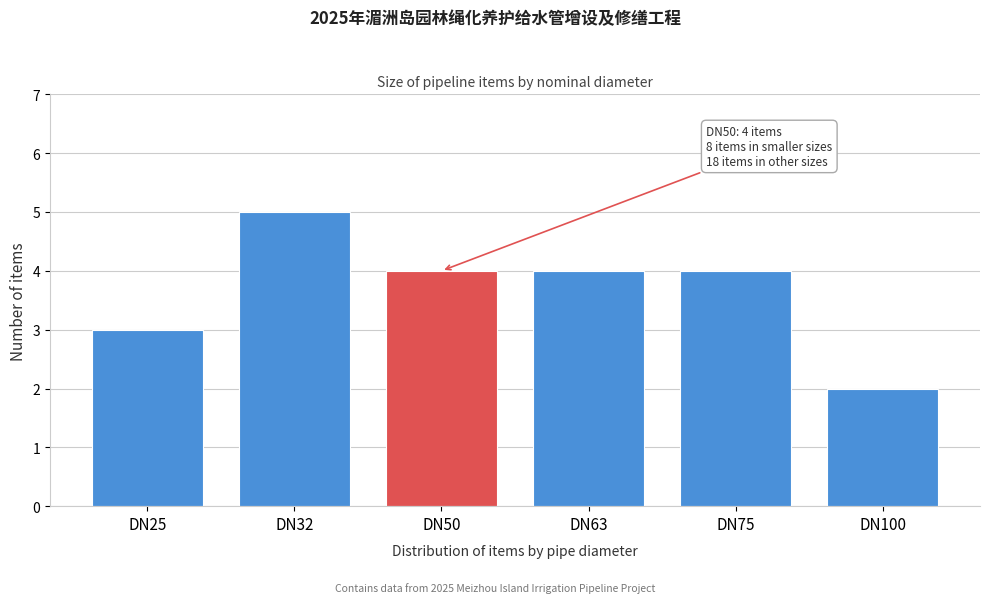

Reading left to right, list all the values displayed in this chart.

3	5	4	4	4	2